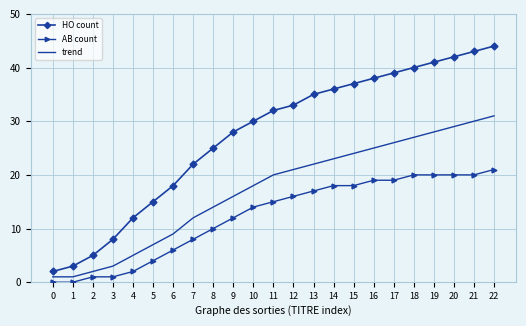

At how many categories does at least one series exceed 24?

15